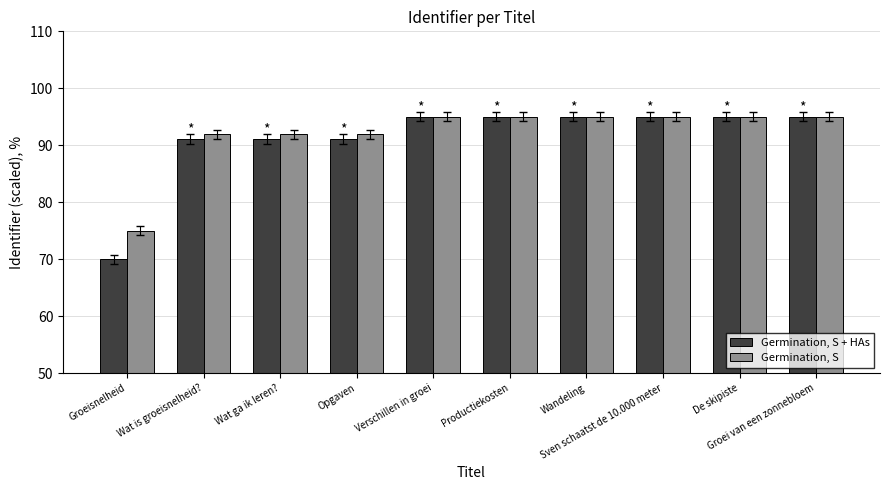

What is the difference between the highest and lowest values at Wat is groeisnelheid??

0.8